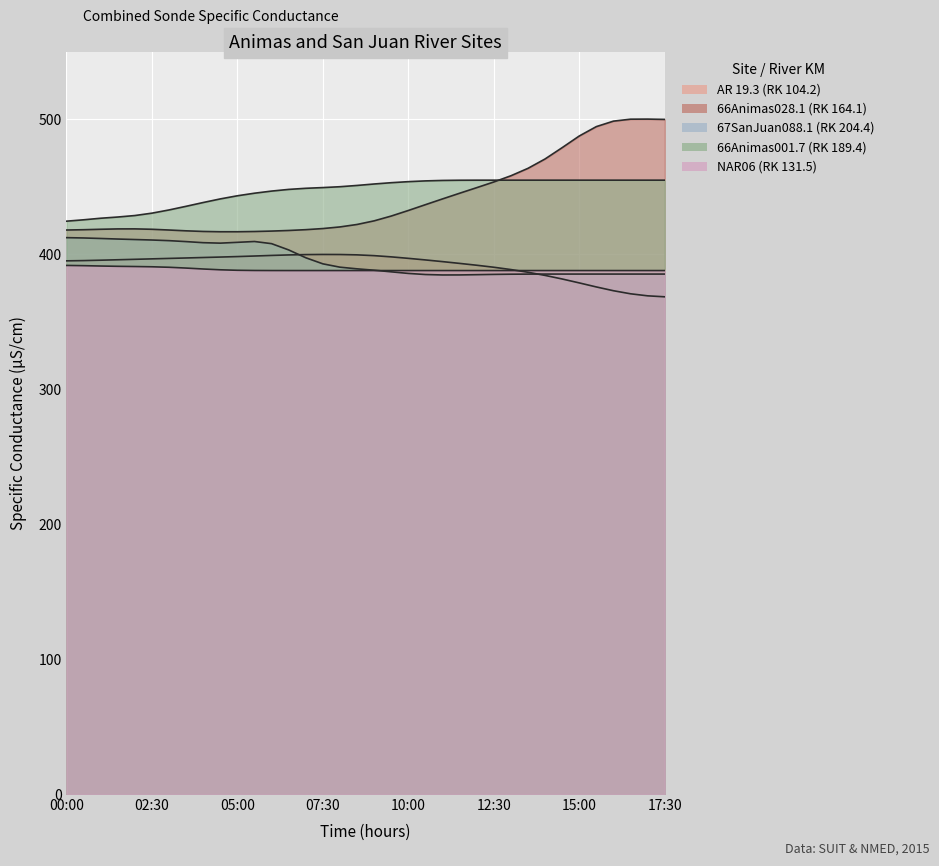

What is the difference between the 66Animas028.1 (RK 164.1) values at 14:30 and 08:00?

58.8